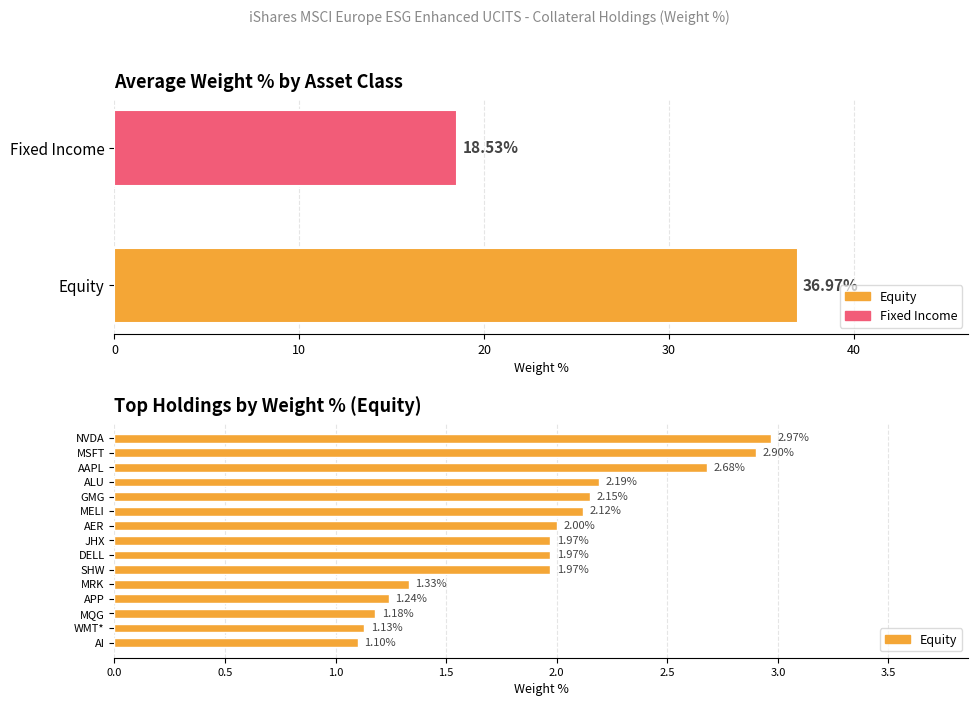

The chart shows a value of 3.3 at AER. True or false?

False